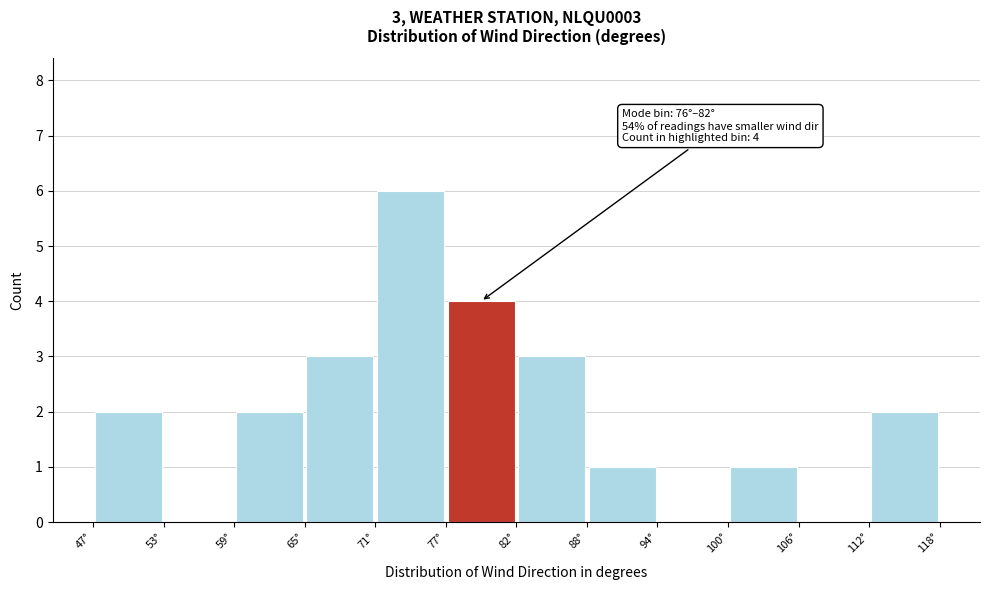

Over which range of the x-axis is the bar tallest?

71 to 77